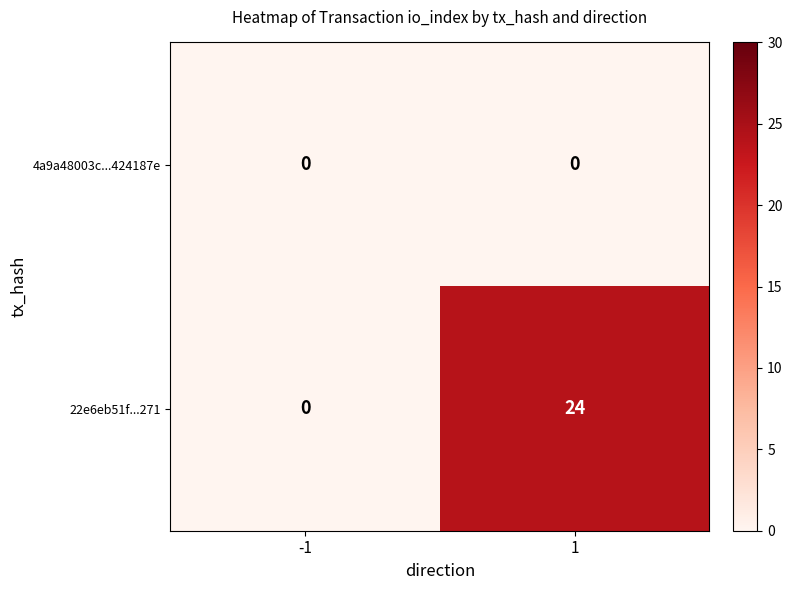

Which series has the widest spread of values?

22e6eb51f...271